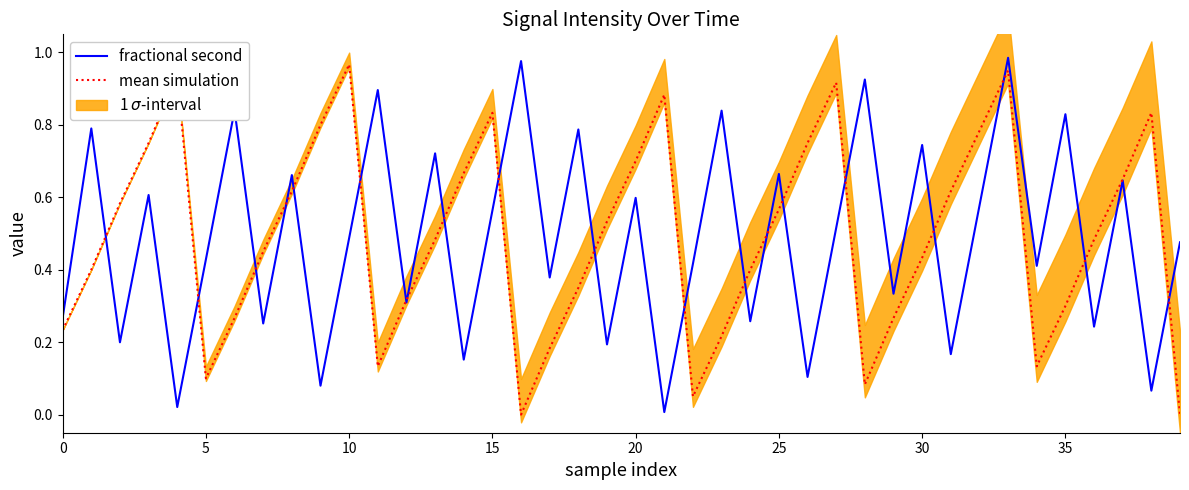

What is the sum of the fractional second values at 35 and 36?

1.1